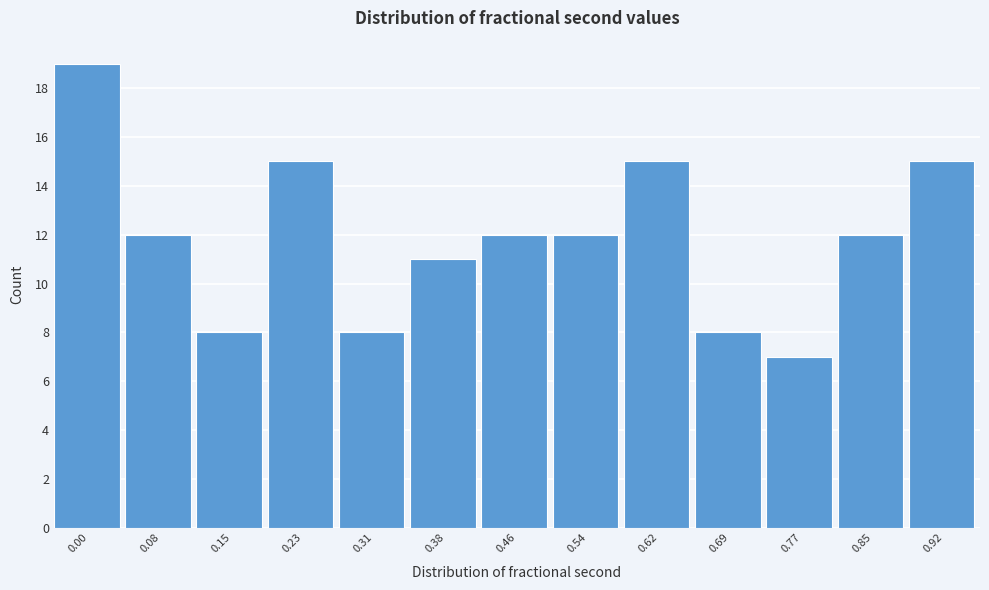

Reading left to right, what are all the values shown in this chart?

0.00=19	0.08=12	0.15=8	0.23=15	0.31=8	0.38=11	0.46=12	0.54=12	0.62=15	0.69=8	0.77=7	0.85=12	0.92=15